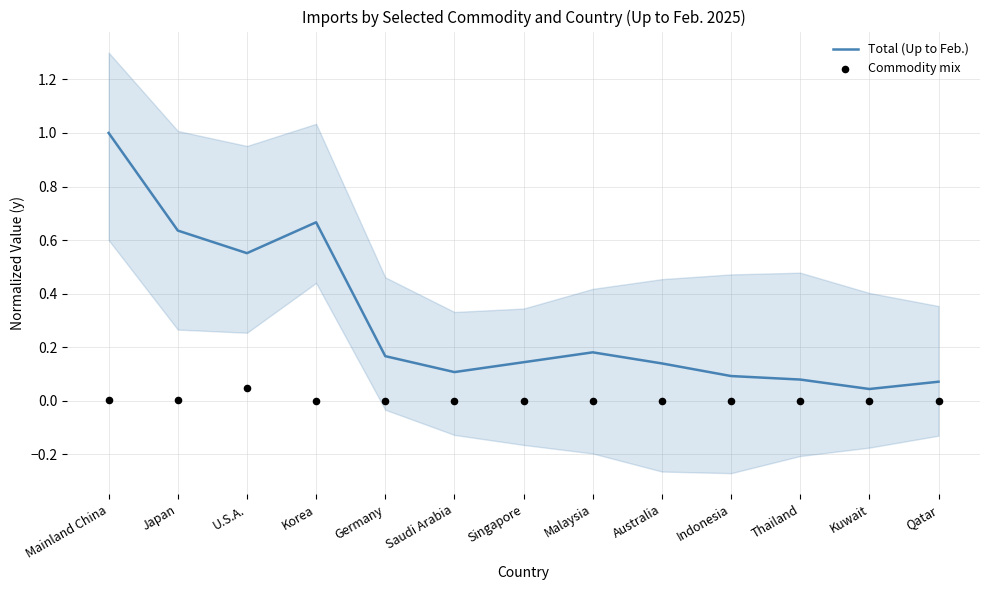

Which series contains the lowest Y value?

Commodity mix